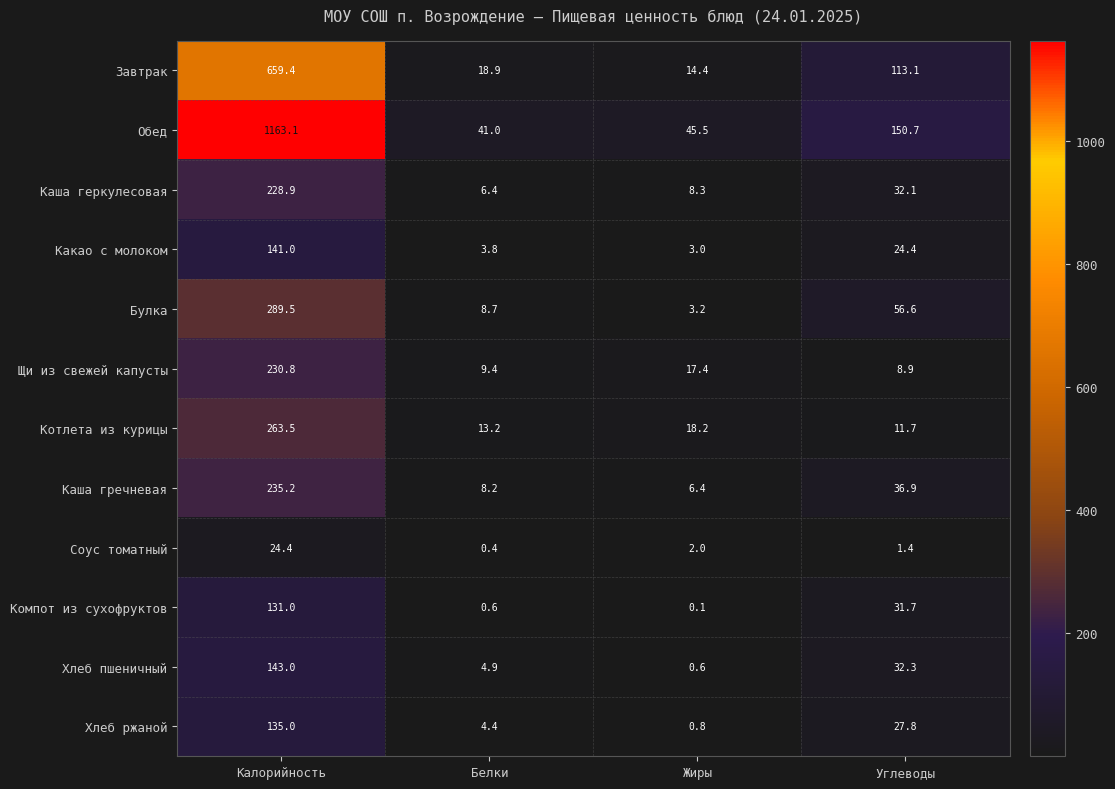

Rank the series at Жиры from lowest to highest value.

Компот из сухофруктов, Хлеб пшеничный, Хлеб ржаной, Соус томатный, Какао с молоком, Булка, Каша гречневая, Каша геркулесовая, Завтрак, Щи из свежей капусты, Котлета из курицы, Обед